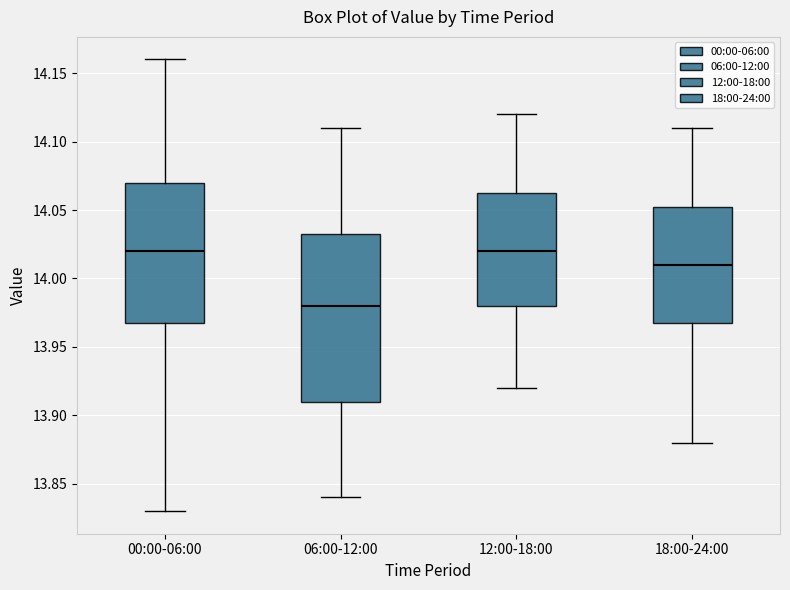

Reading left to right, read every box against the y-axis: the position of its median line, the range the box covers, and the ends of its whiskers. The values are not printed on the chart, so give them approximately, as read against the axis.

00:00-06:00: median 14.020, box 13.970 to 14.070, whiskers 13.830 to 14.160
06:00-12:00: median 13.980, box 13.910 to 14.035, whiskers 13.840 to 14.110
12:00-18:00: median 14.020, box 13.980 to 14.065, whiskers 13.920 to 14.120
18:00-24:00: median 14.010, box 13.970 to 14.055, whiskers 13.880 to 14.110